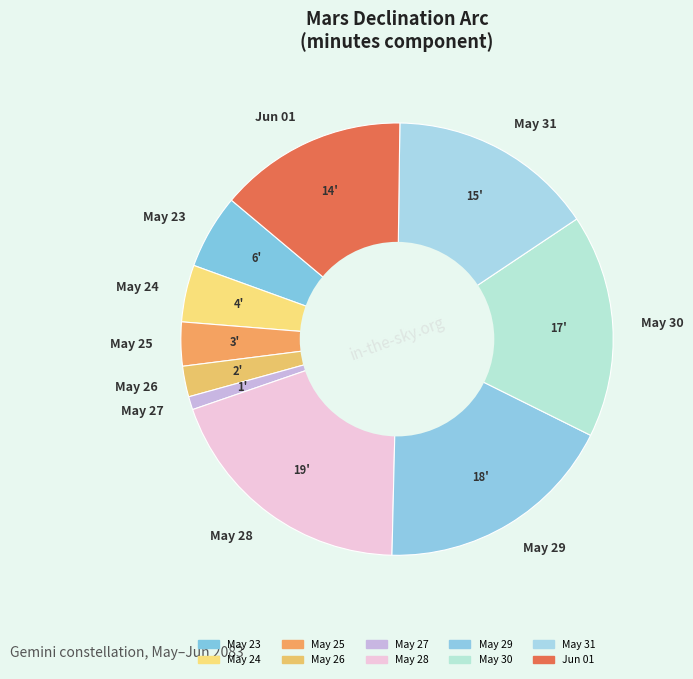

How many segments does this pie chart have?

10